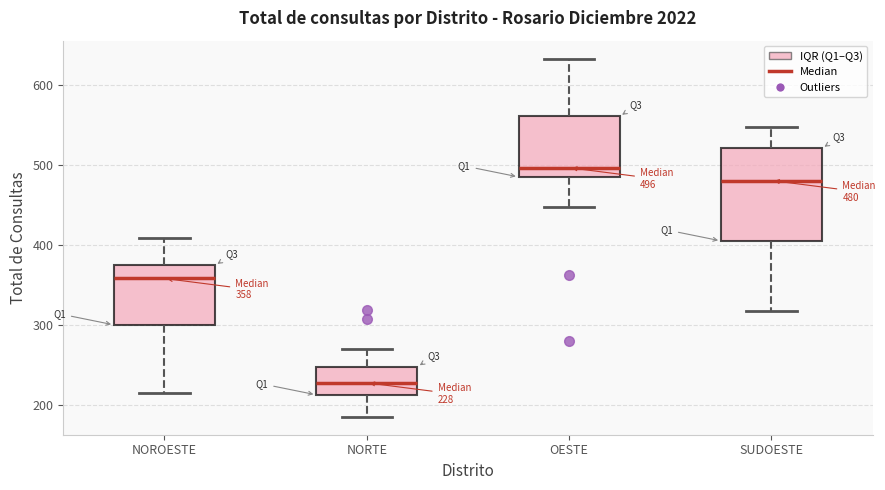

Comparing the boxes themselves (not the whiskers), which one is the tallest?

SUDOESTE